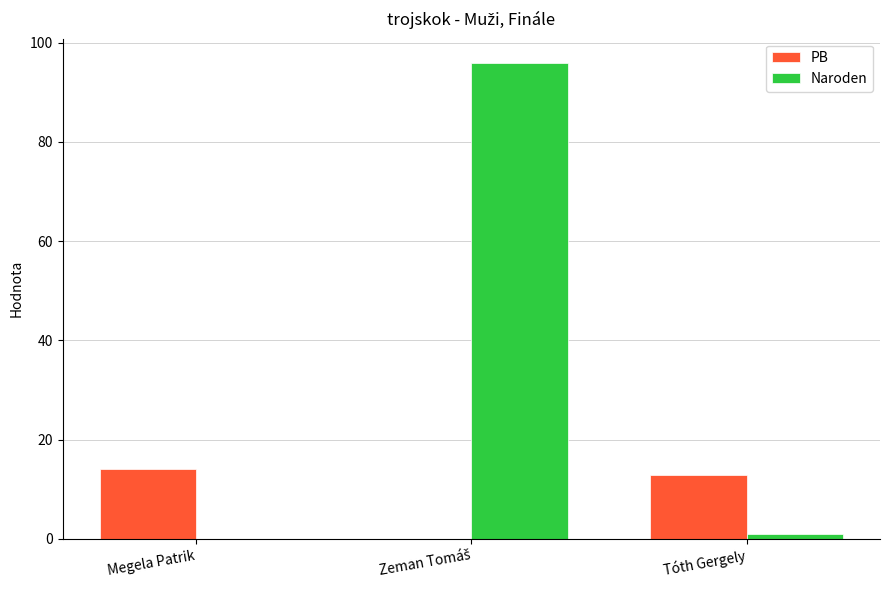

How many series are shown in this chart?

2